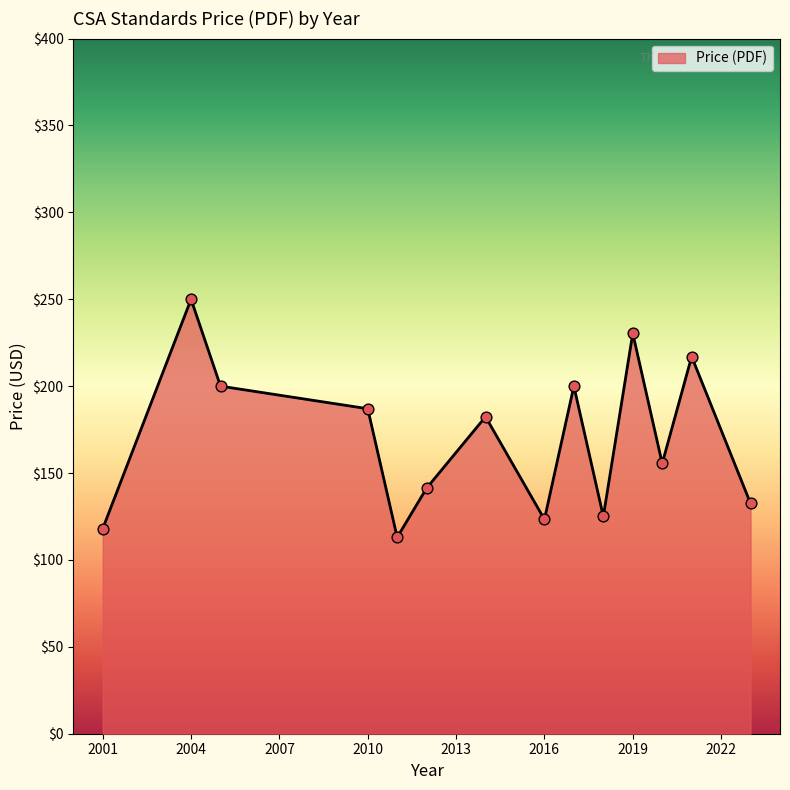

What is the maximum value shown in the chart?

250.0